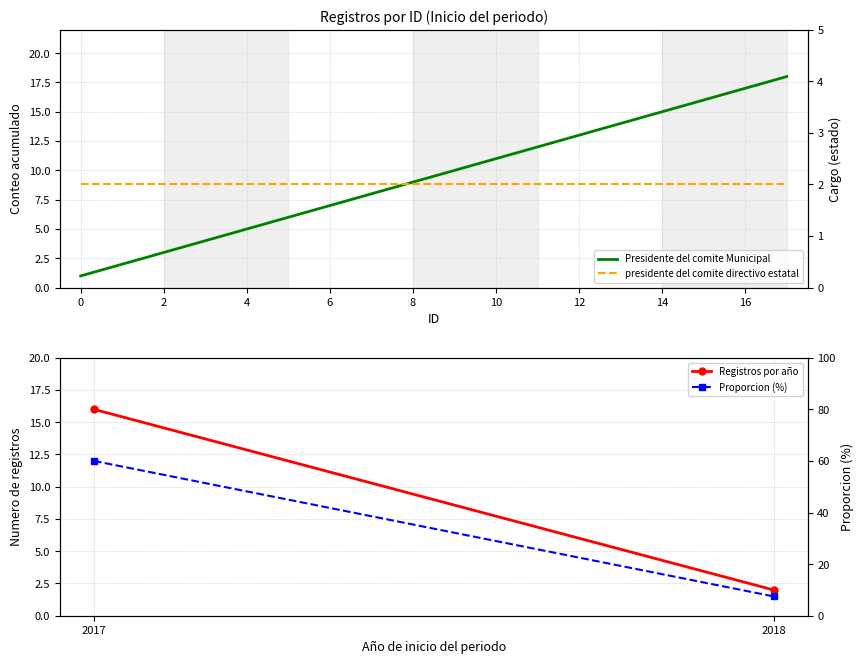

How many categories are shown in the chart?

18